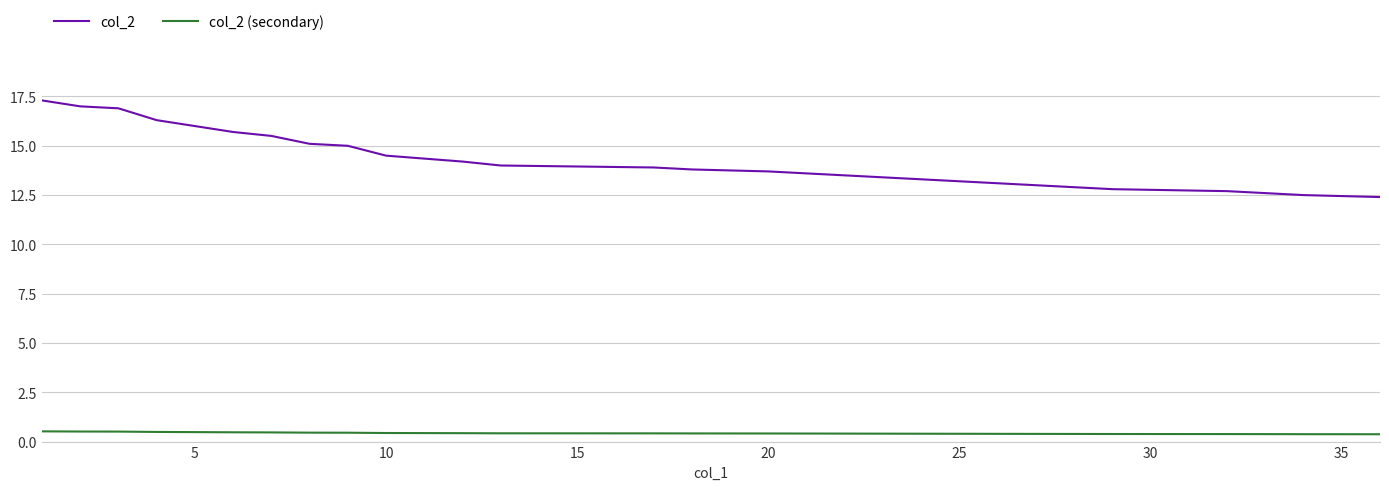

Is this an area chart (filled region under the line)?

No